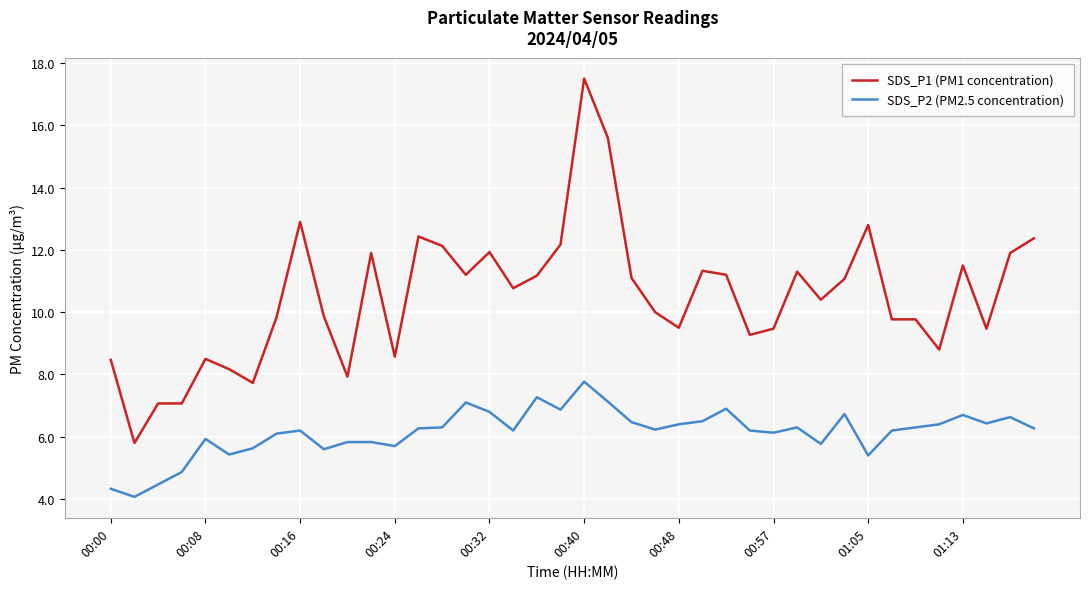

Which series has the widest spread of values?

SDS_P1 (PM1 concentration)